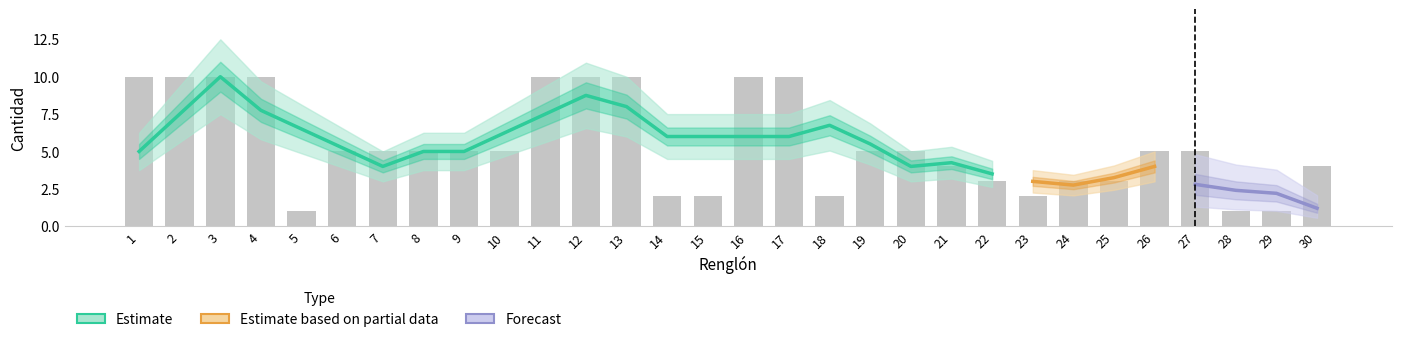

How many data points does each series have?

30